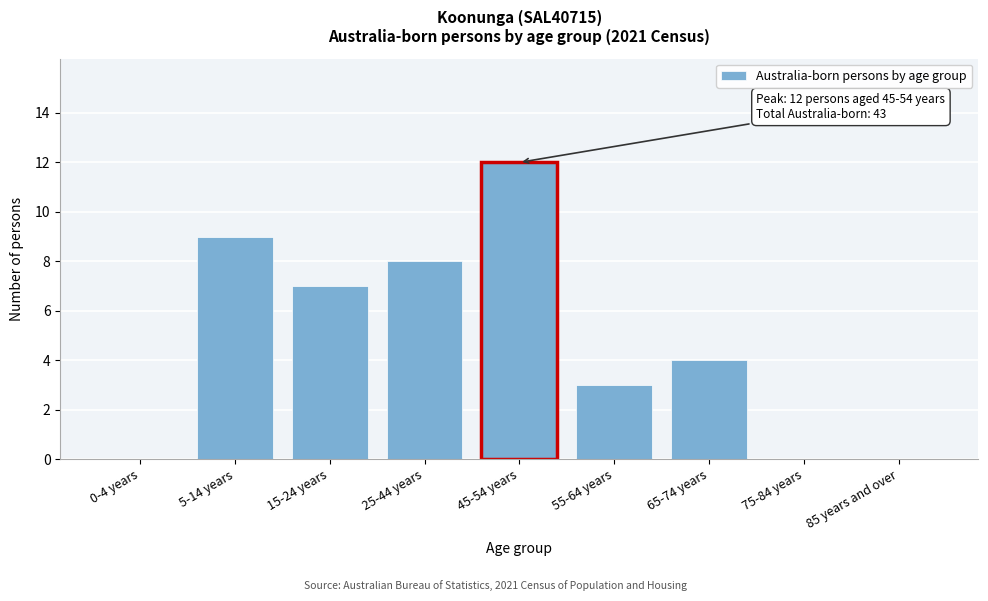

Reading right to left, what are all the values shown in this chart?

85 years and over=0	75-84 years=0	65-74 years=4	55-64 years=3	45-54 years=12	25-44 years=8	15-24 years=7	5-14 years=9	0-4 years=0